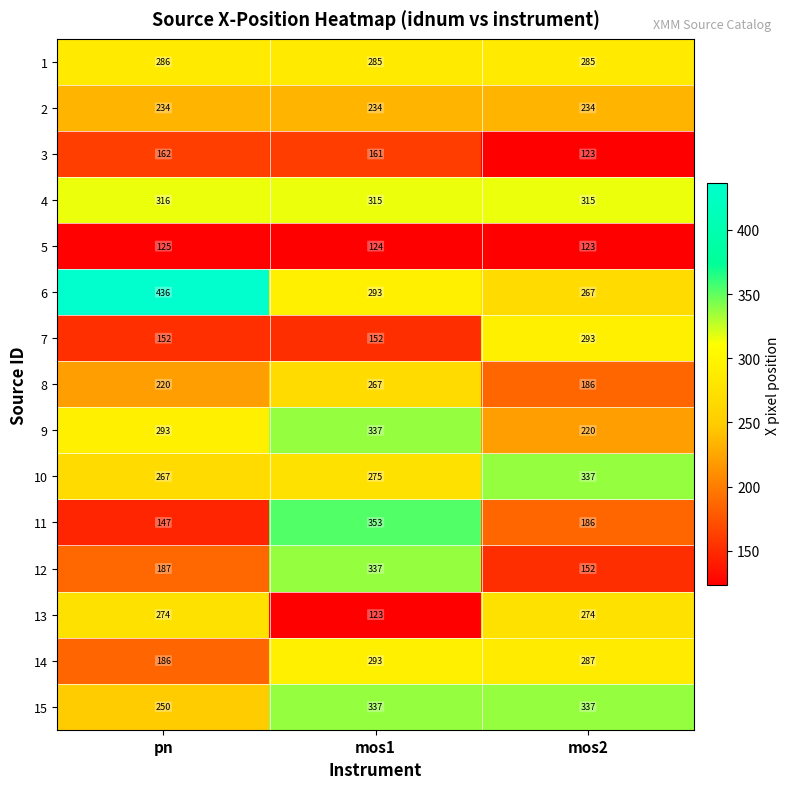

At which category is the sum across all series the highest?

mos1